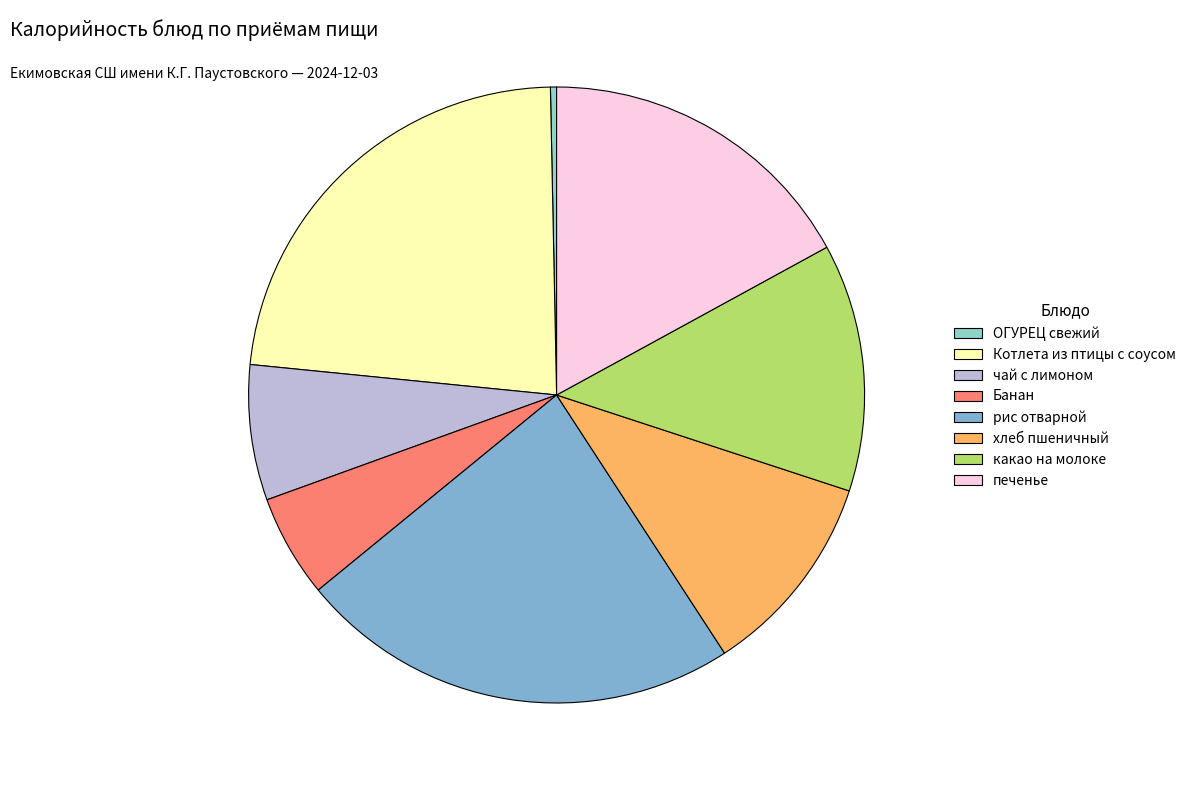

Is there a majority slice in this chart?

No